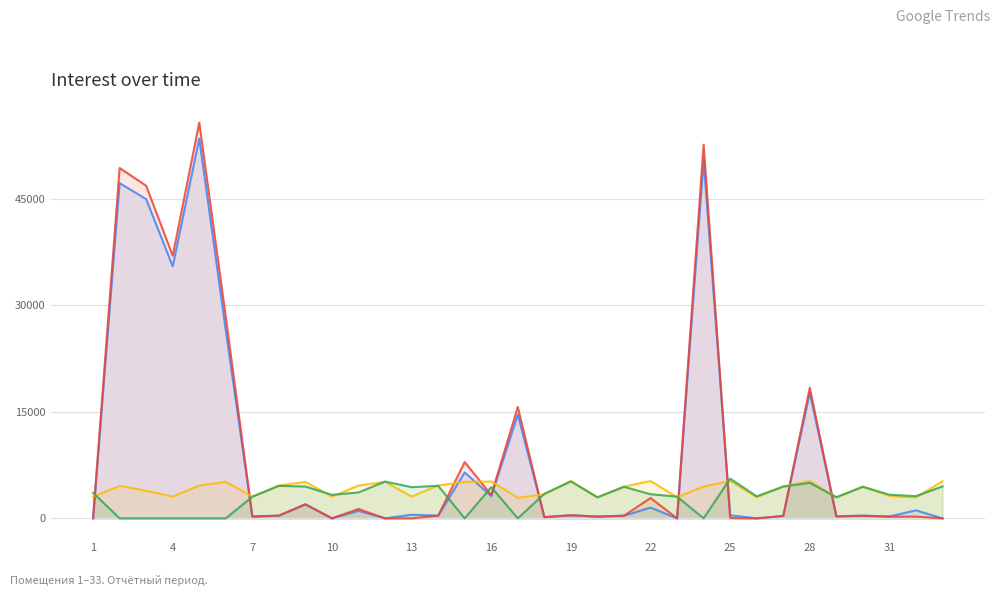

True or false: задолженность (кон.) and начислено intersect in this chart.

True